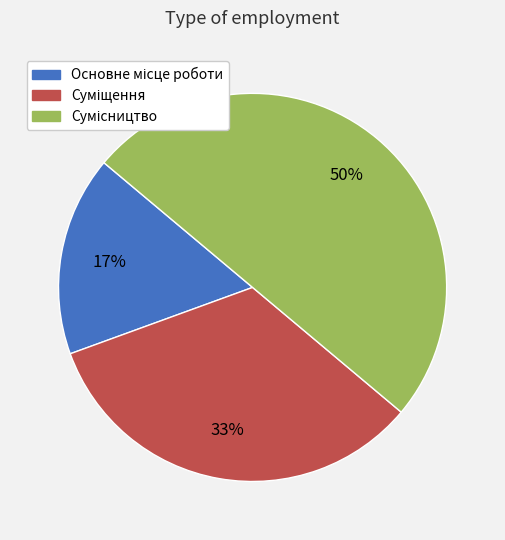

How many segments does this pie chart have?

3